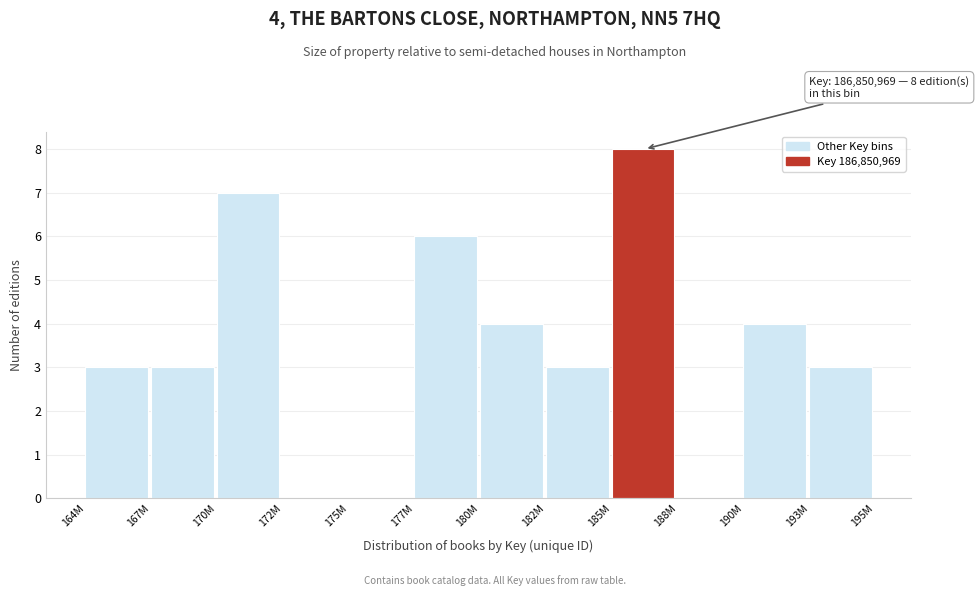

Reading left to right, list all the values displayed in this chart.

164M=3	167M=3	170M=7	172M=0	175M=0	177M=6	180M=4	182M=3	185M=8	188M=0	190M=4	193M=3